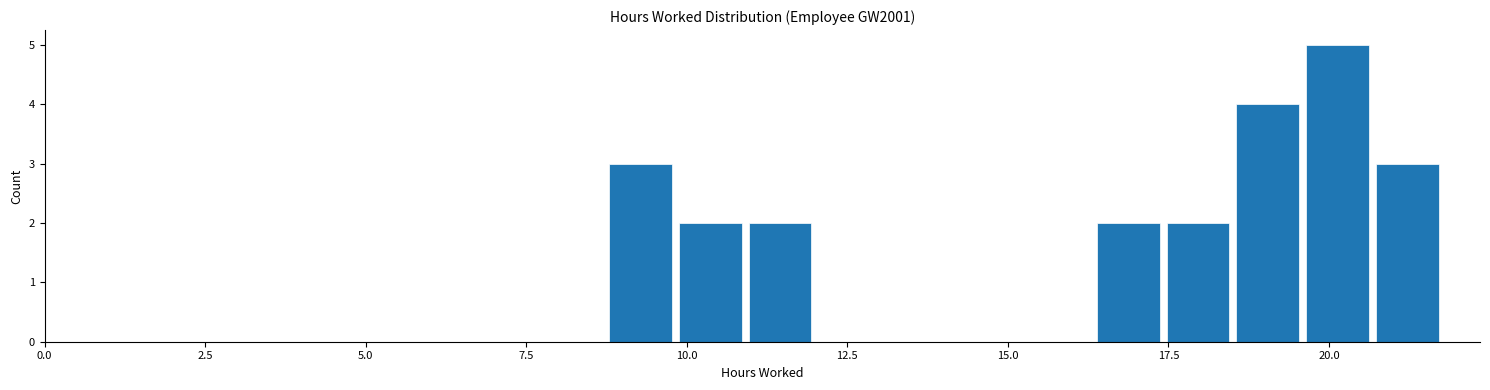

Read against the x-axis, roughly where is the centre of the tallest bar?

20.0